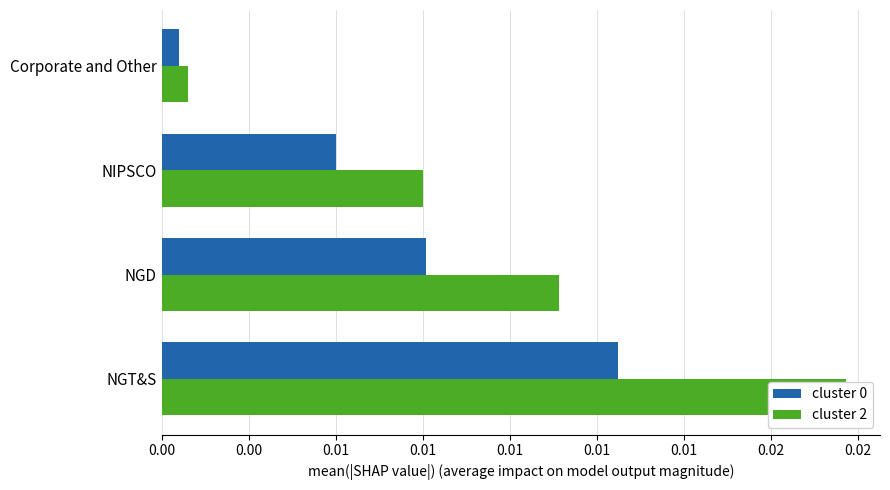

Which series has the widest spread of values?

cluster 2